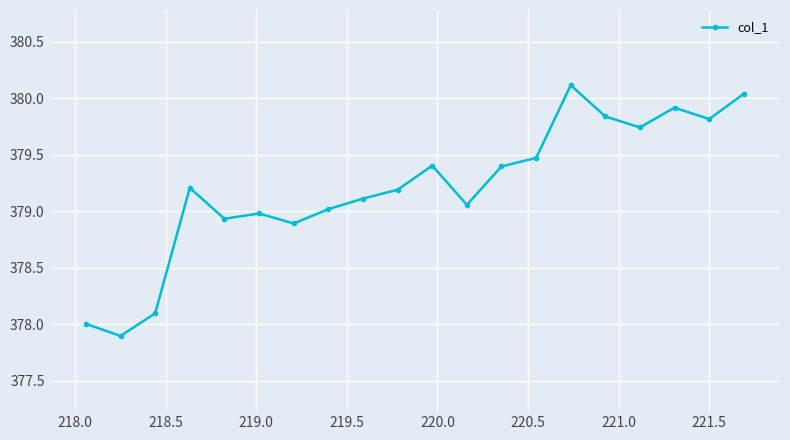

What is the value of the 8th point from the left?

379.0